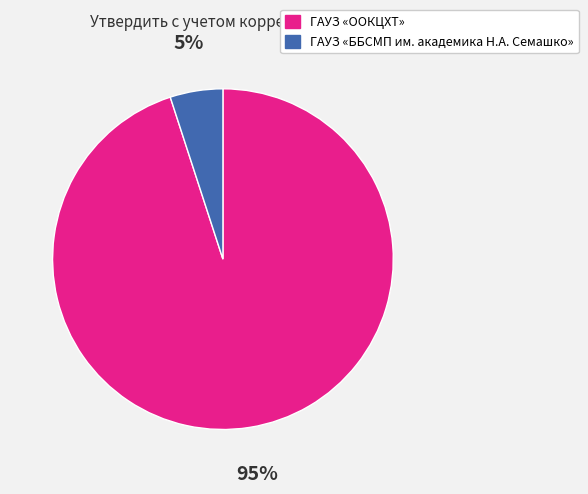

What is the ratio of the value at ГАУЗ «ООКЦХТ» to the value at ГАУЗ «ББСМП им. академика Н.А. Семашко»?

19.0